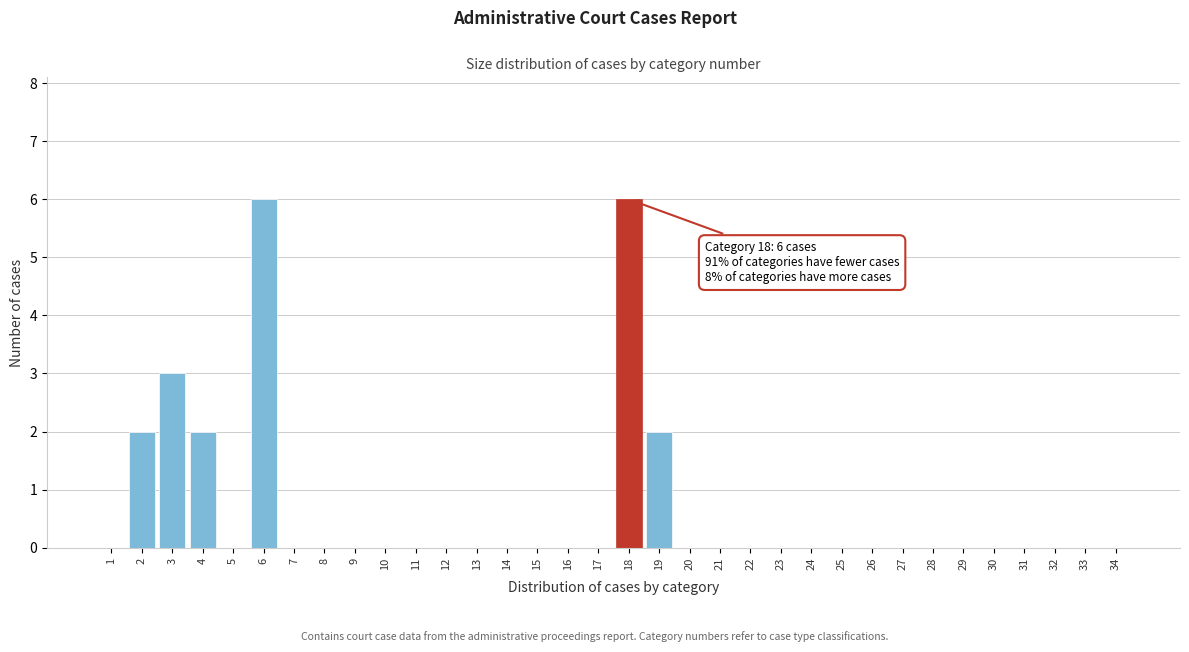

What is the maximum value shown in the chart?

6